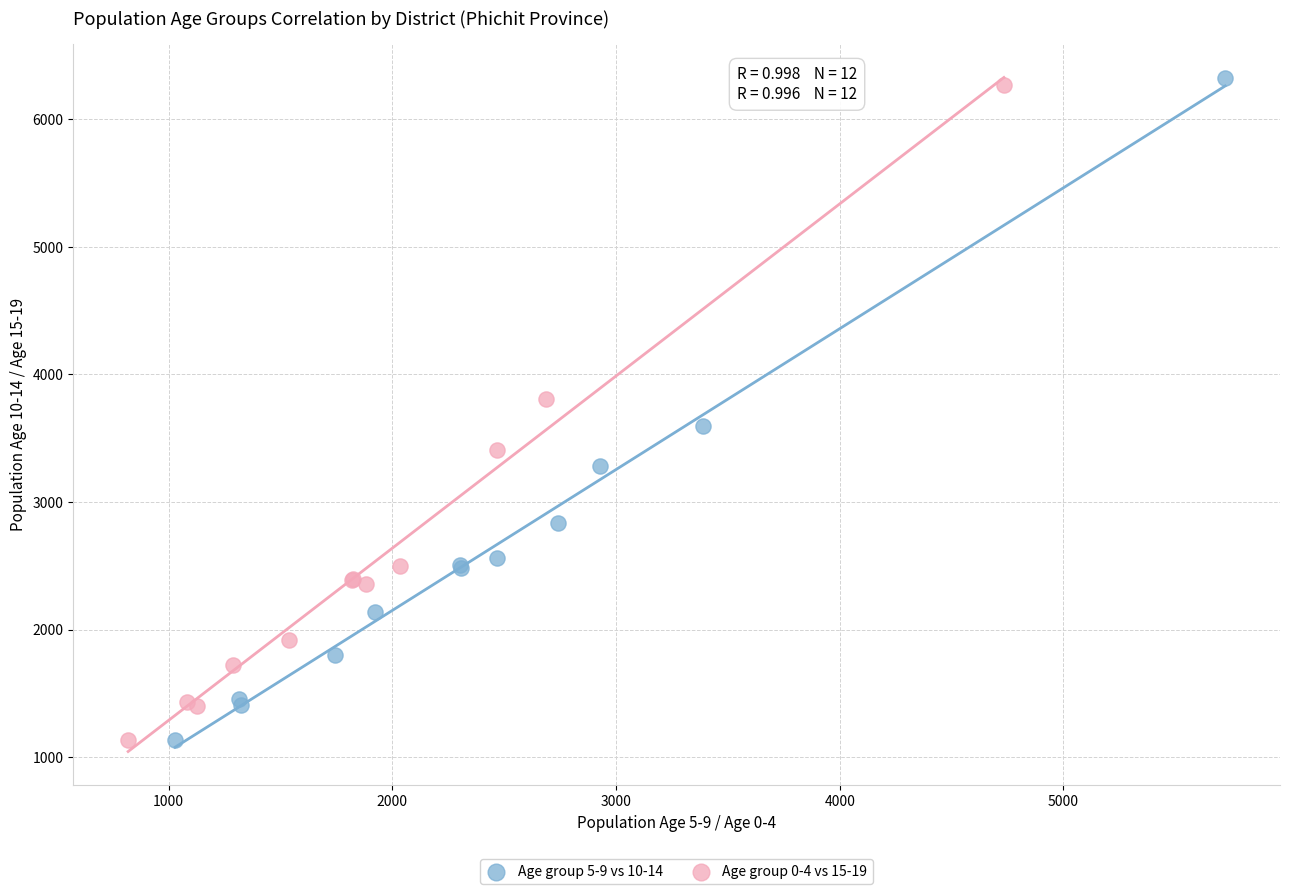

Which series has the largest Y range (max minus min)?

Age group 5-9 vs 10-14